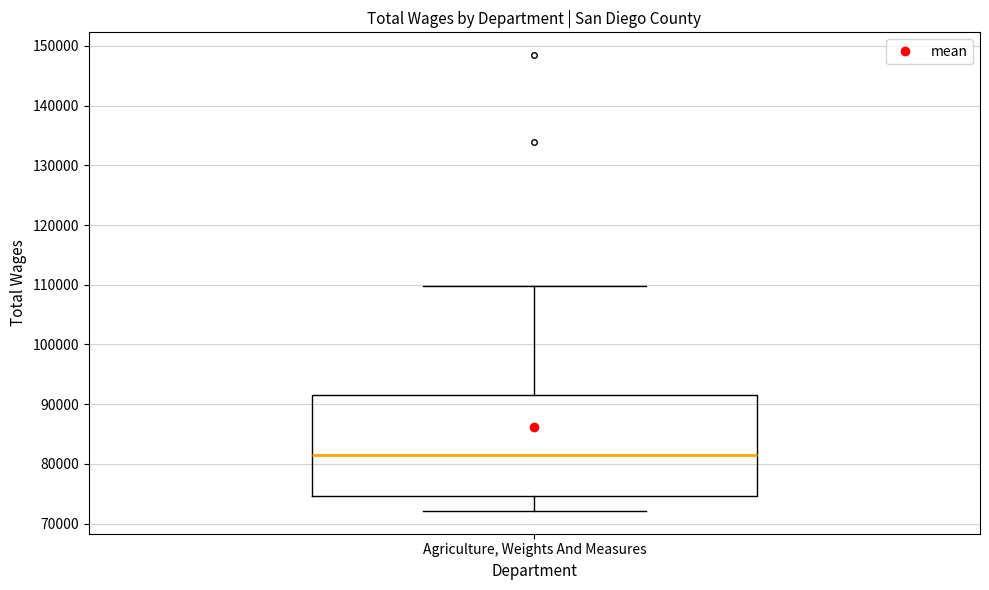

Where does the lower whisker of the box for Agriculture, Weights And Measures end on the y-axis? The values are not printed on the chart, so give them approximately, as read against the axis.

72000